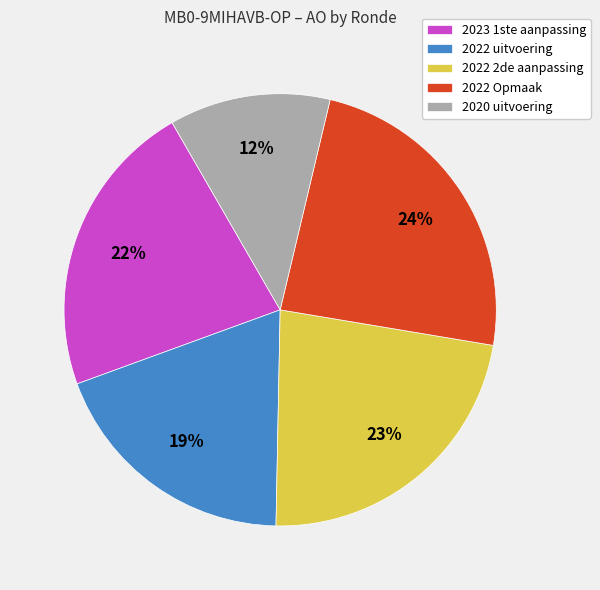

Is there a majority slice in this chart?

No